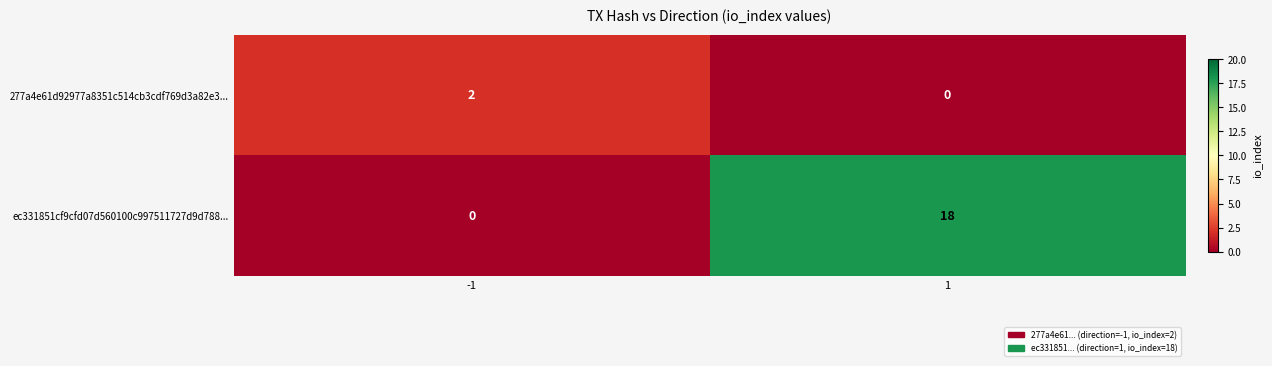

What is the total value across all series at -1?

2